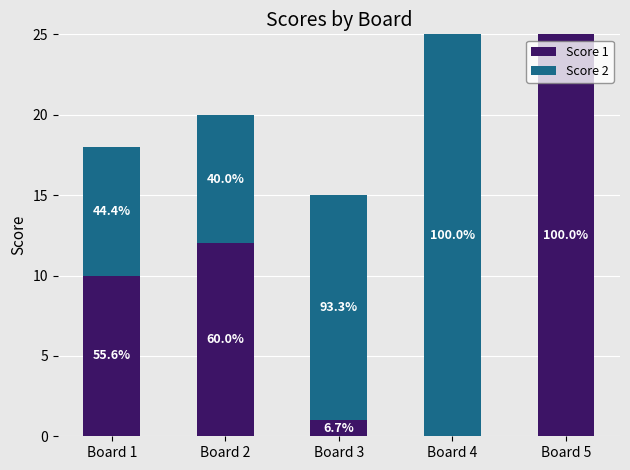

List the series in order of their peak value, lowest first.

Score 1, Score 2